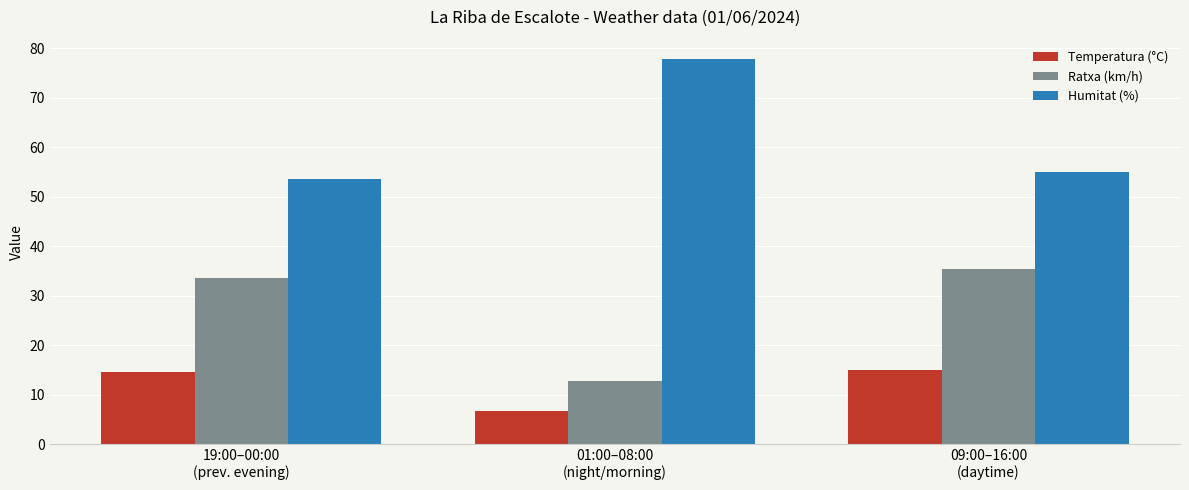

Which series has the largest range (max minus min)?

Humitat (%)